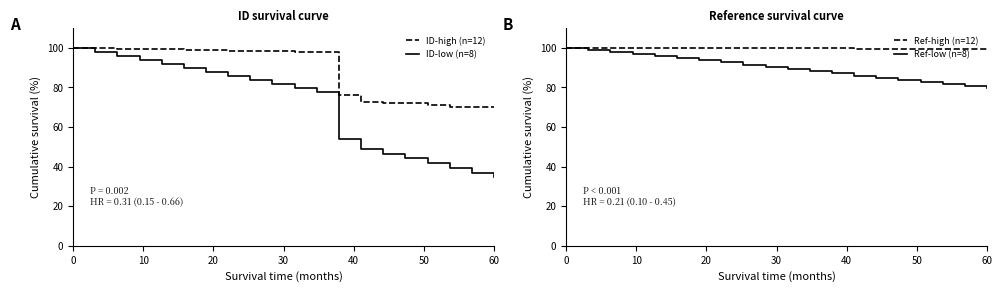

What is the highest value of the ID-high (n=12) series?

100.0